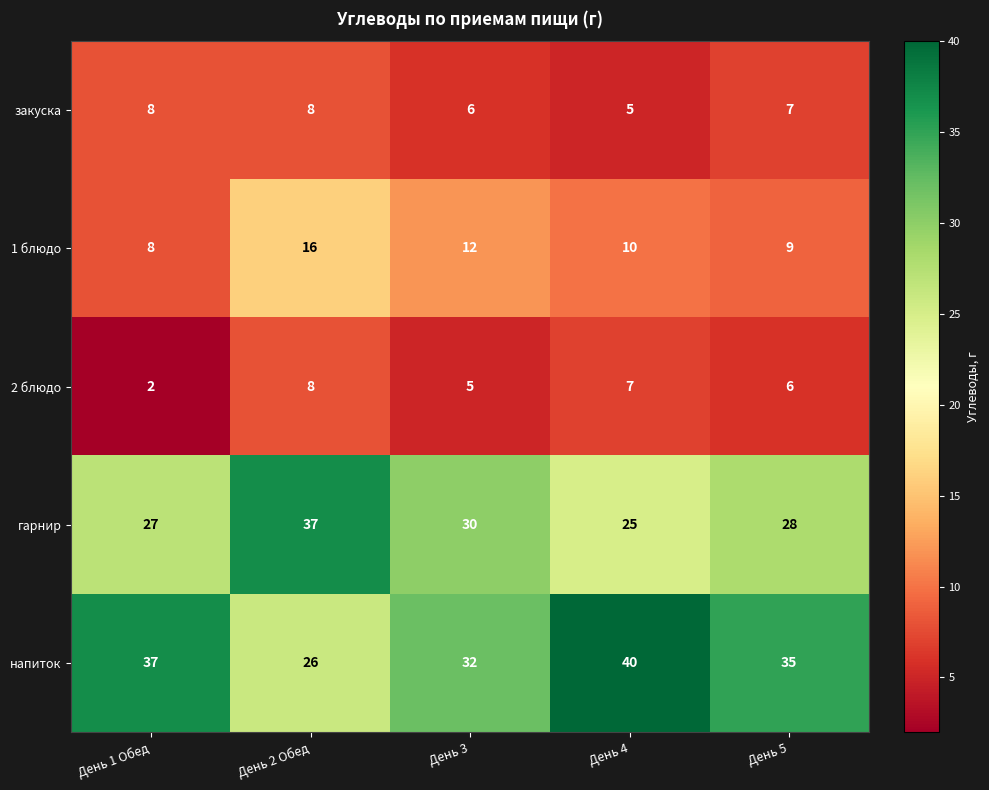

Which series has the widest spread of values?

напиток